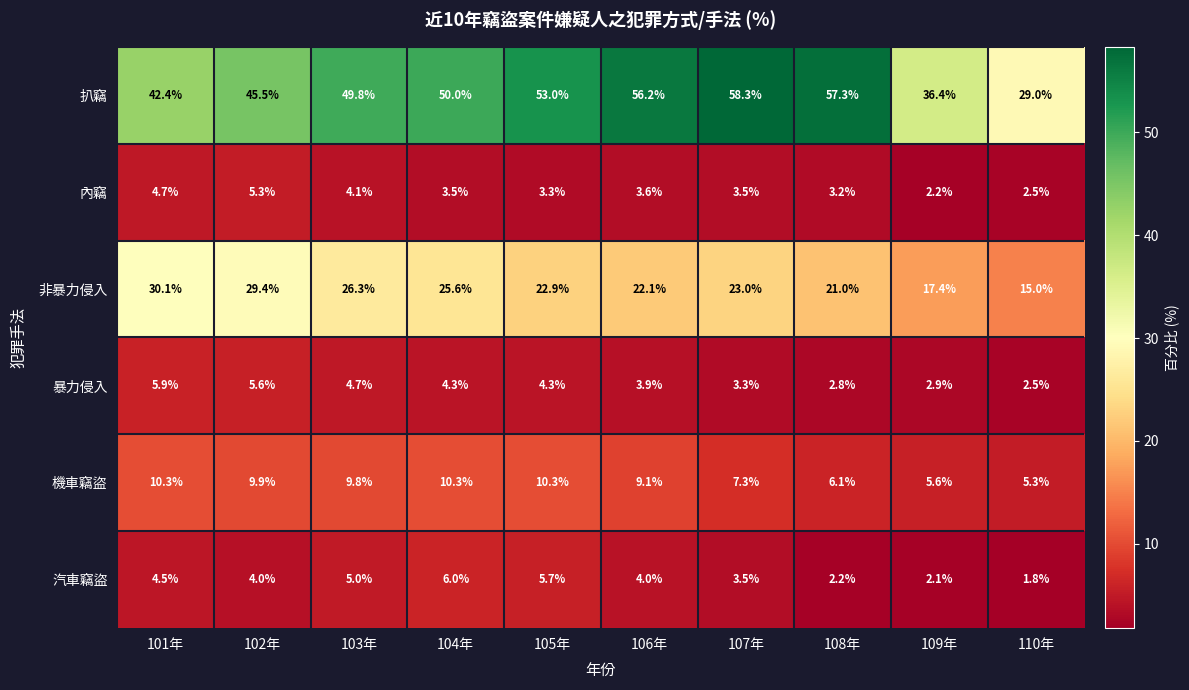

Where is 扒竊 nearest to the value 43?

101年